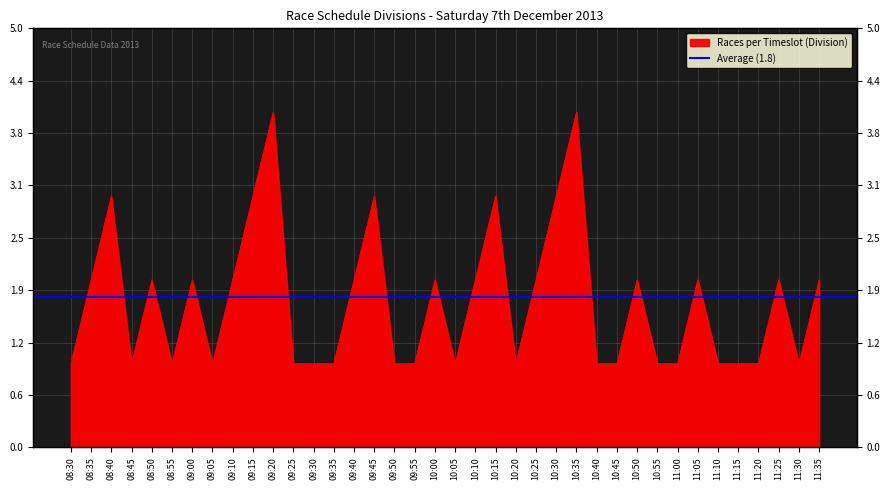

What is the greatest value displayed?

4